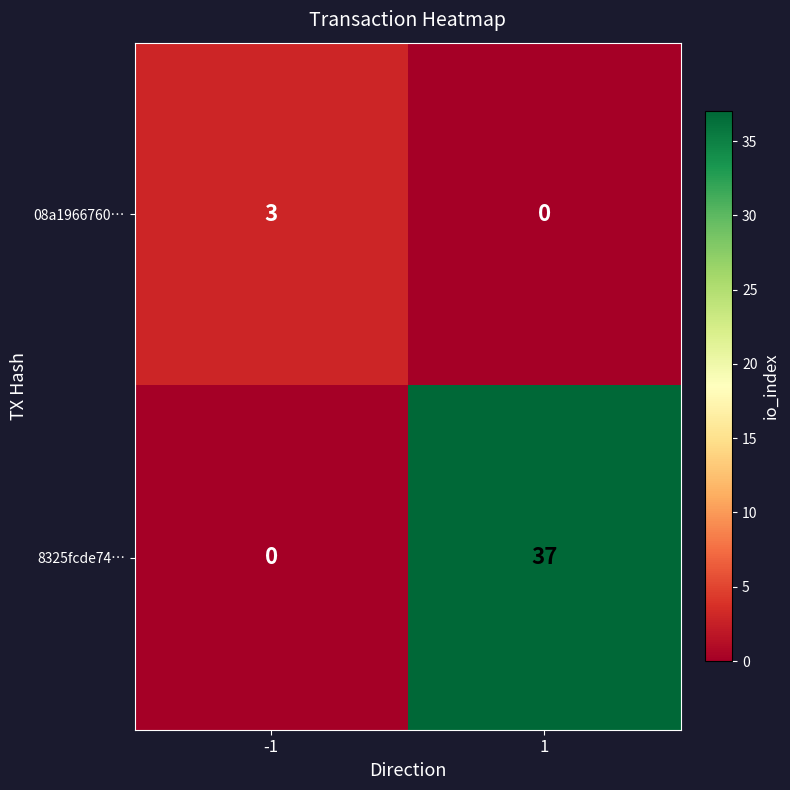

The value of 8325fcde74… at -1 is 12. True or false?

False